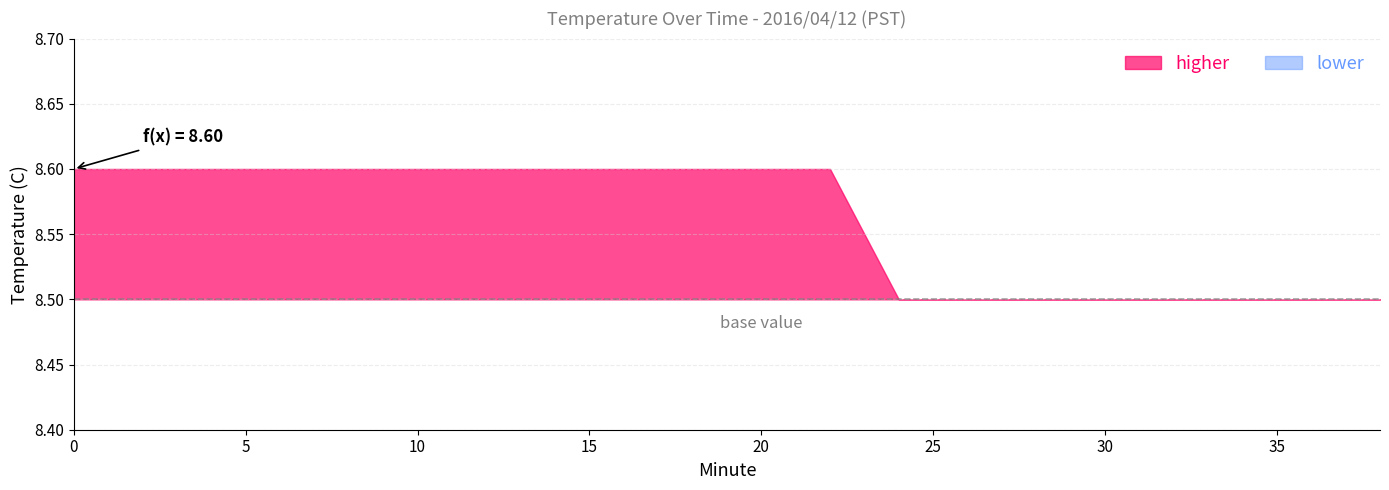

Which has a higher value, 6 or 32?

6